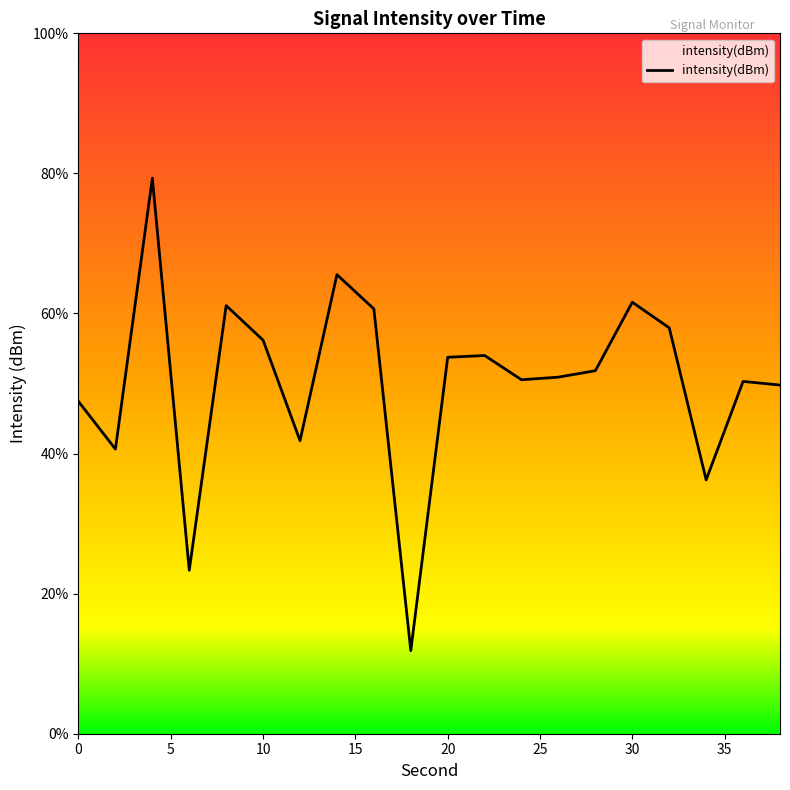

At which category does the data reach its first local peak?

4